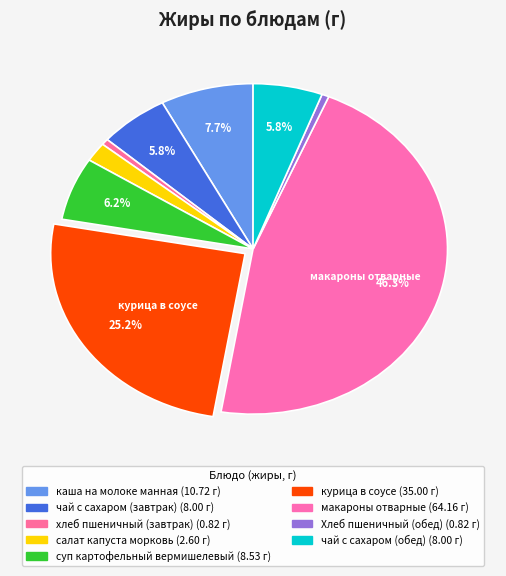

Is it true that хлеб пшеничный (завтрак) is 12% of the pie?

False